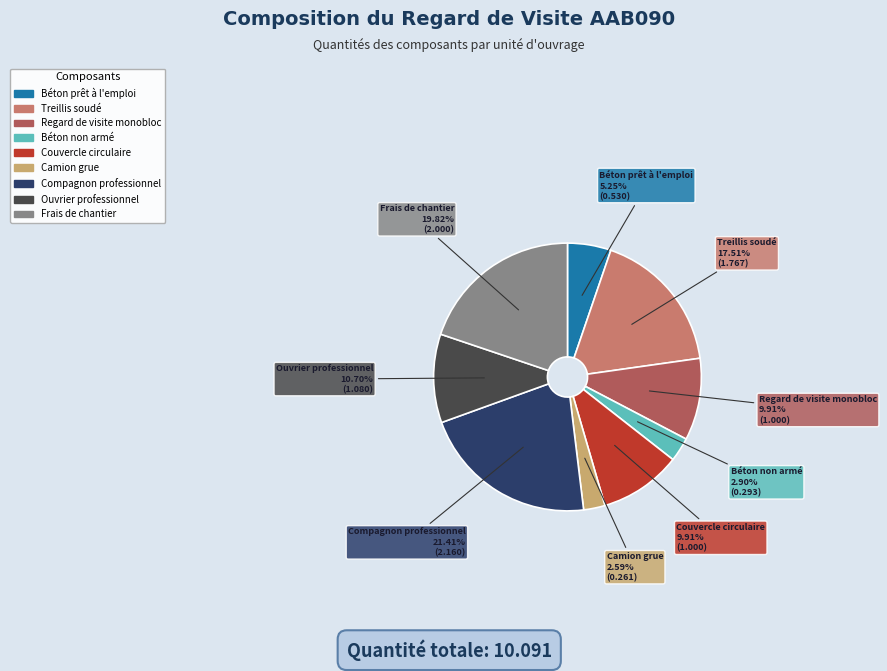

Is there any slice that represents more than half of the pie?

No